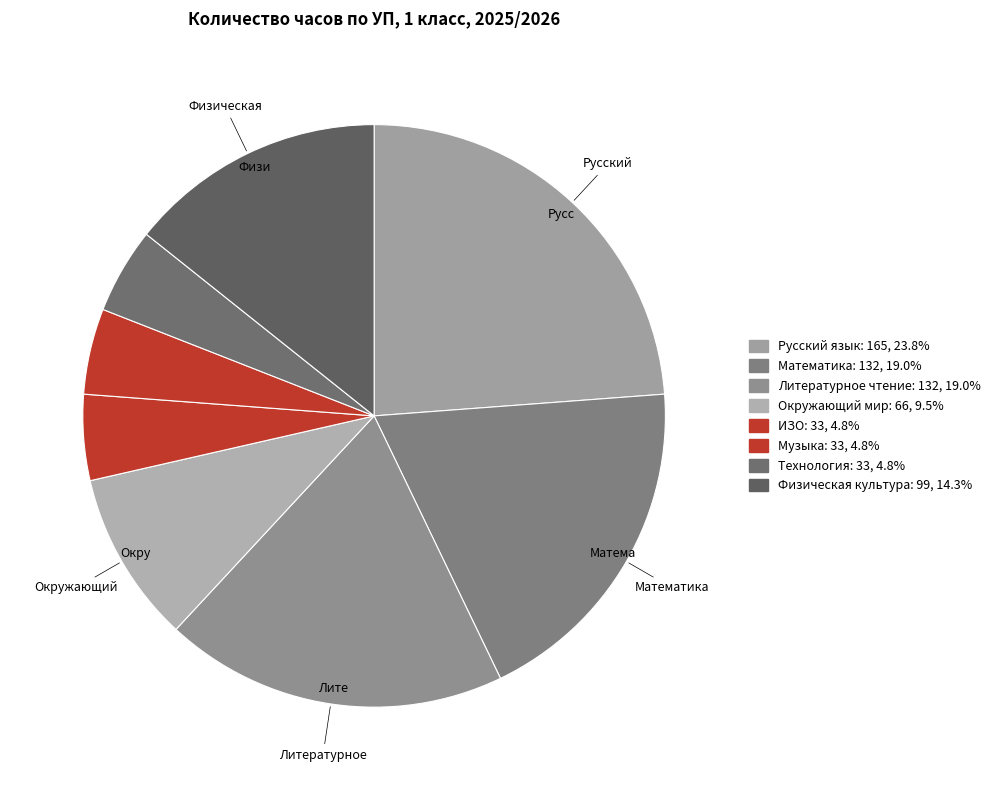

How many slices are in this pie chart?

8